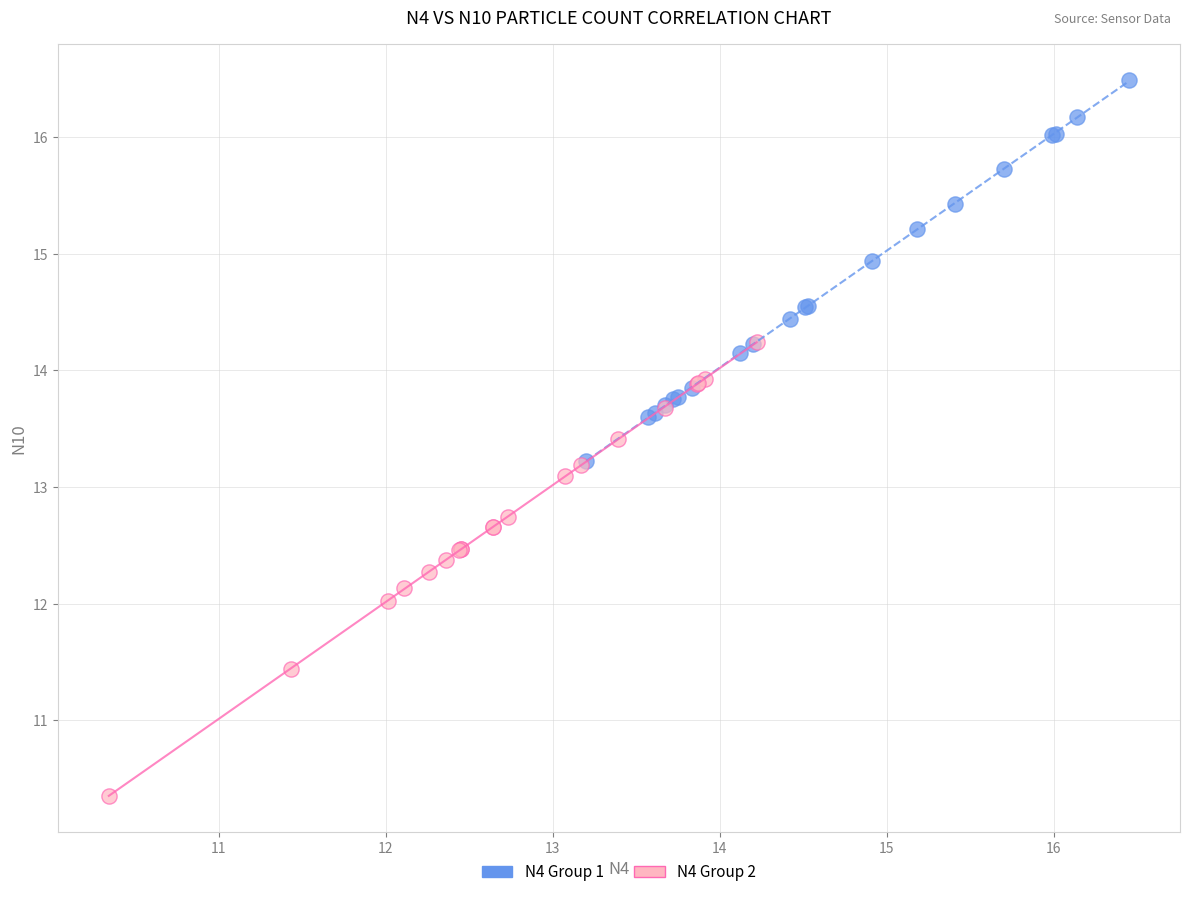

Which series reaches the minimum Y coordinate?

N4 Group 2